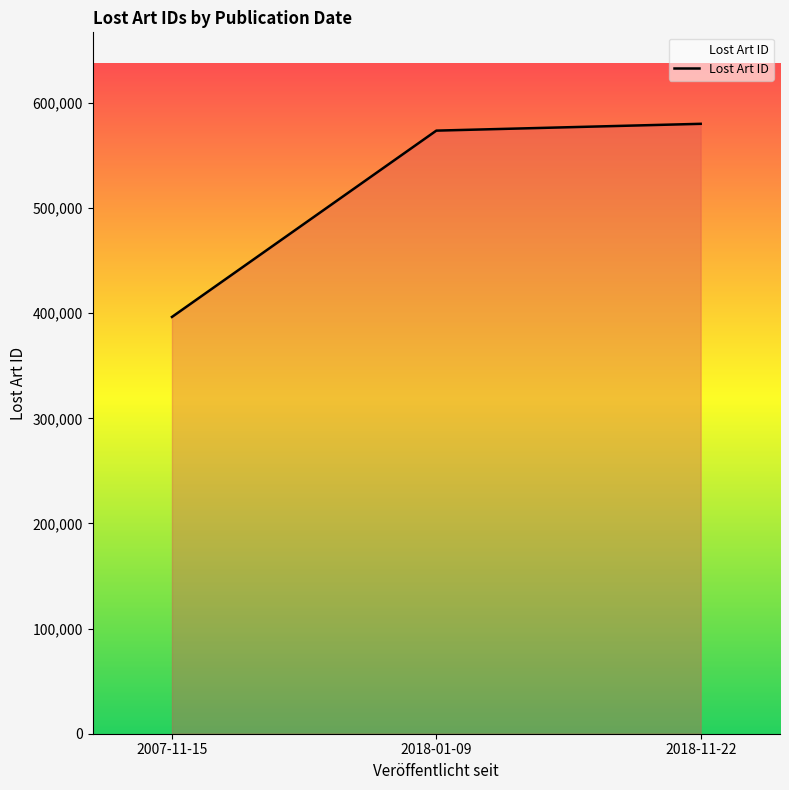

List the labels in order of value, largest first.

2018-11-22, 2018-01-09, 2007-11-15